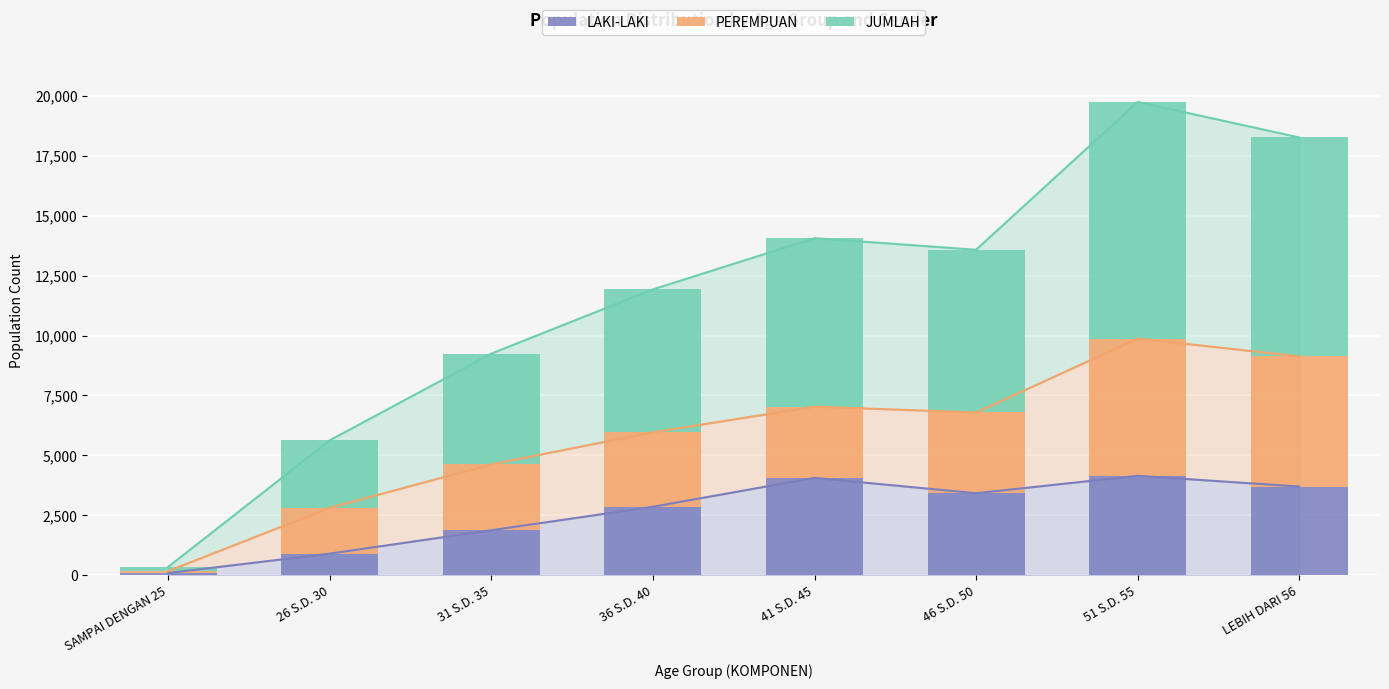

What is the total value across all series at LEBIH DARI 56?

18266